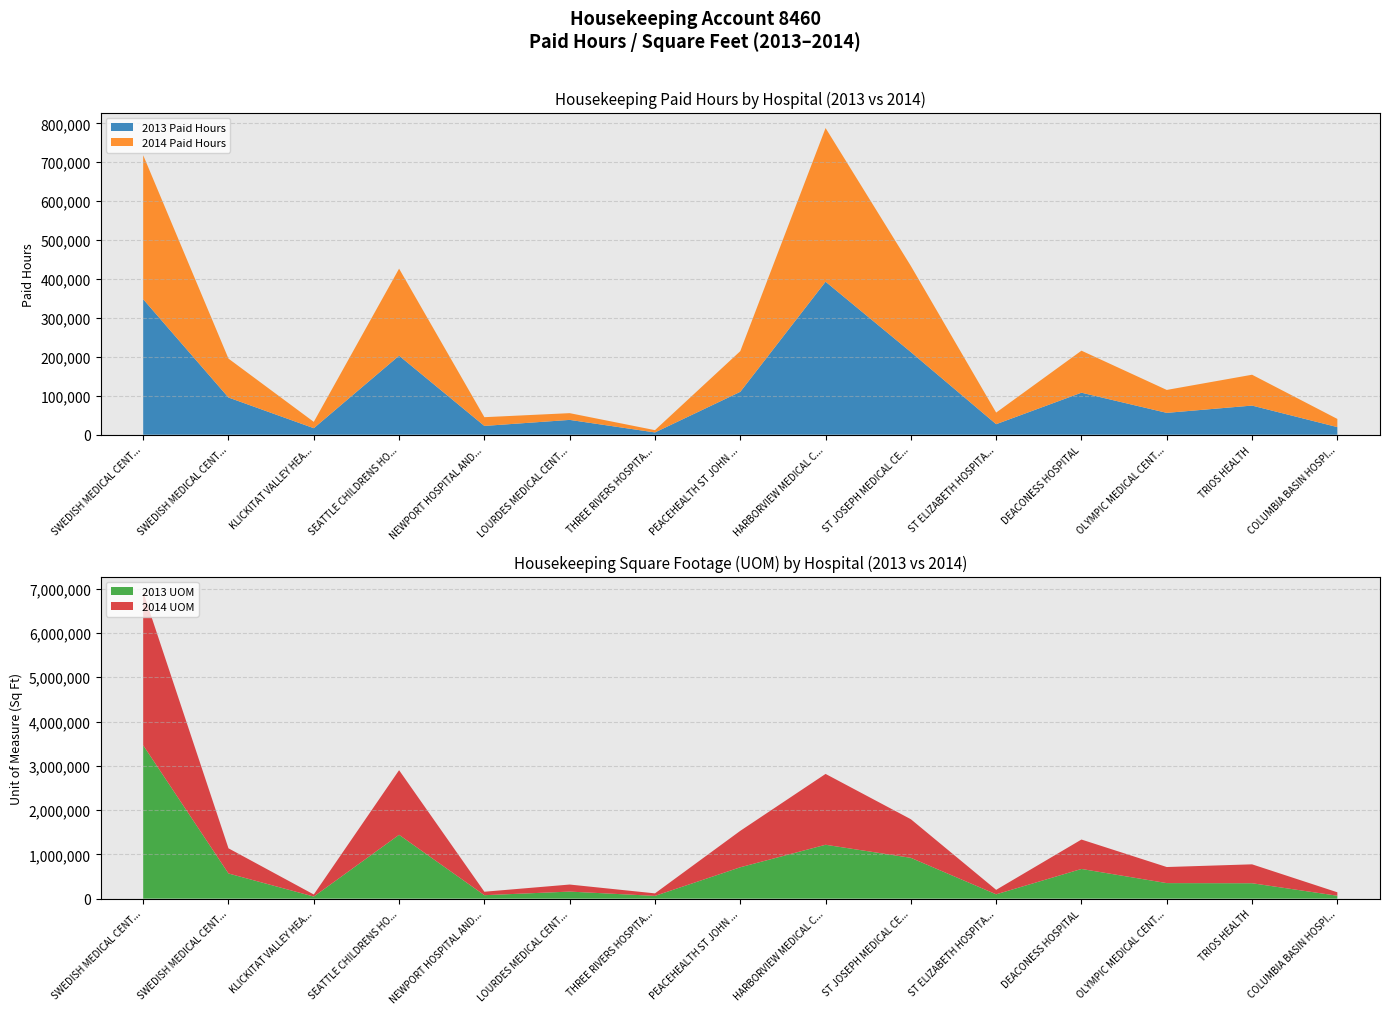

Reading left to right, transcribe all the data shown in this chart.

2013 Paid Hours: SWEDISH MEDICAL CENTER - FIRST HILL=348130	SWEDISH MEDICAL CENTER - CHERRY HILL=95576	KLICKITAT VALLEY HEALTH=16765	SEATTLE CHILDRENS HOSPITAL=203029	NEWPORT HOSPITAL AND HEALTH SERVICES=22589	LOURDES MEDICAL CENTER=38064	THREE RIVERS HOSPITAL=5845	PEACEHEALTH ST JOHN MEDICAL CENTER=110157	HARBORVIEW MEDICAL CENTER=393162	ST JOSEPH MEDICAL CENTER=212368	ST ELIZABETH HOSPITAL=27061	DEACONESS HOSPITAL=107973	OLYMPIC MEDICAL CENTER=56160	TRIOS HEALTH=74880	COLUMBIA BASIN HOSPITAL=19573
2014 Paid Hours: SWEDISH MEDICAL CENTER - FIRST HILL=370011	SWEDISH MEDICAL CENTER - CHERRY HILL=99965	KLICKITAT VALLEY HEALTH=16245	SEATTLE CHILDRENS HOSPITAL=223704	NEWPORT HOSPITAL AND HEALTH SERVICES=22443	LOURDES MEDICAL CENTER=17347	THREE RIVERS HOSPITAL=5886	PEACEHEALTH ST JOHN MEDICAL CENTER=104541	HARBORVIEW MEDICAL CENTER=394888	ST JOSEPH MEDICAL CENTER=221187	ST ELIZABETH HOSPITAL=29786	DEACONESS HOSPITAL=107973	OLYMPIC MEDICAL CENTER=58926	TRIOS HEALTH=79248	COLUMBIA BASIN HOSPITAL=20987
2013 UOM: SWEDISH MEDICAL CENTER - FIRST HILL=3463143	SWEDISH MEDICAL CENTER - CHERRY HILL=568261	KLICKITAT VALLEY HEALTH=47000	SEATTLE CHILDRENS HOSPITAL=1441735	NEWPORT HOSPITAL AND HEALTH SERVICES=77994	LOURDES MEDICAL CENTER=159228	THREE RIVERS HOSPITAL=62504	PEACEHEALTH ST JOHN MEDICAL CENTER=708498	HARBORVIEW MEDICAL CENTER=1216879	ST JOSEPH MEDICAL CENTER=921785	ST ELIZABETH HOSPITAL=97695	DEACONESS HOSPITAL=670560	OLYMPIC MEDICAL CENTER=350970	TRIOS HEALTH=347983	COLUMBIA BASIN HOSPITAL=65698
2014 UOM: SWEDISH MEDICAL CENTER - FIRST HILL=3463143	SWEDISH MEDICAL CENTER - CHERRY HILL=568261	KLICKITAT VALLEY HEALTH=47000	SEATTLE CHILDRENS HOSPITAL=1459600	NEWPORT HOSPITAL AND HEALTH SERVICES=77996	LOURDES MEDICAL CENTER=159228	THREE RIVERS HOSPITAL=56489	PEACEHEALTH ST JOHN MEDICAL CENTER=822562	HARBORVIEW MEDICAL CENTER=1599860	ST JOSEPH MEDICAL CENTER=871569	ST ELIZABETH HOSPITAL=101299	DEACONESS HOSPITAL=664343	OLYMPIC MEDICAL CENTER=363049	TRIOS HEALTH=427000	COLUMBIA BASIN HOSPITAL=77730